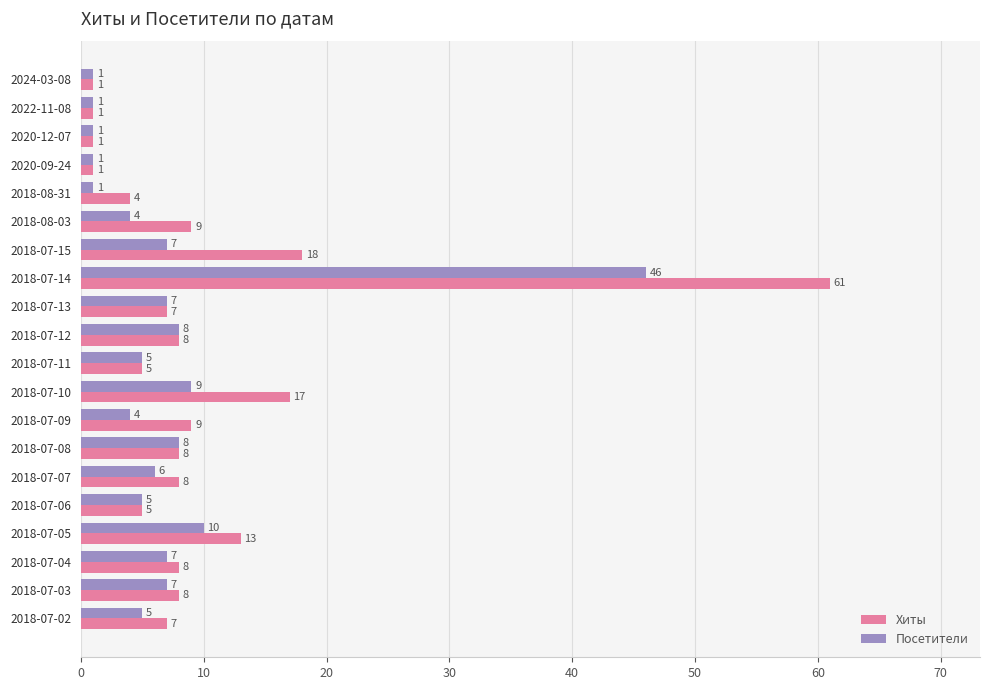

Where is Хиты nearest to the value 31?

2018-07-15